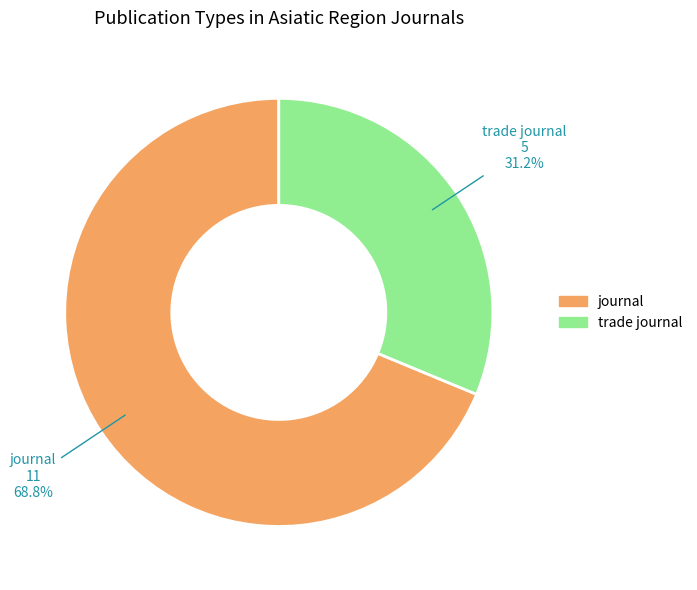

Which category has the biggest portion of the pie?

journal